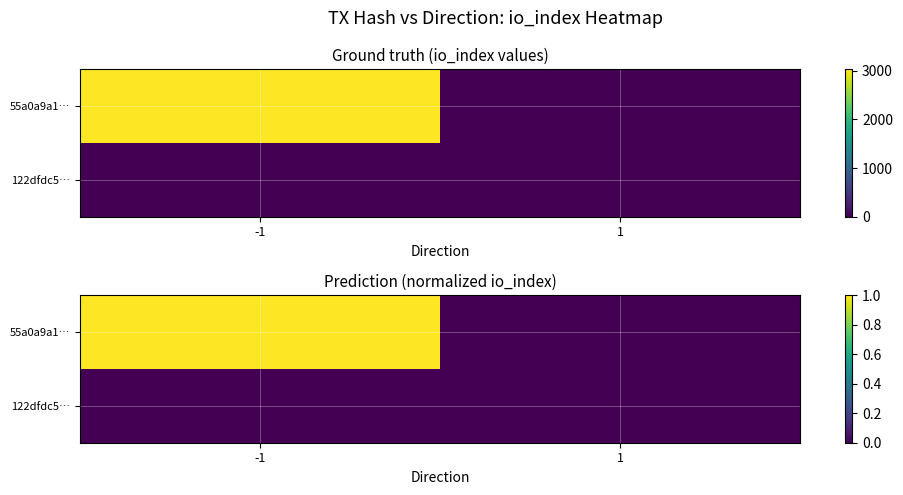

At how many categories does at least one series exceed 0?

2